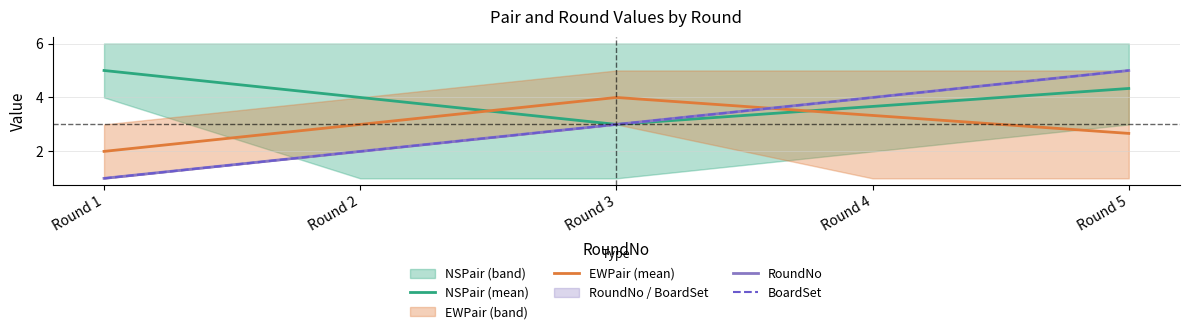

How many RoundNo values are between 2 and 4?

3